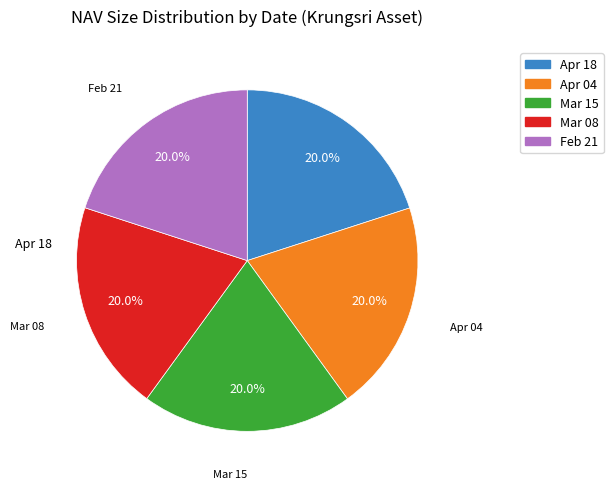

Is there a majority slice in this chart?

No